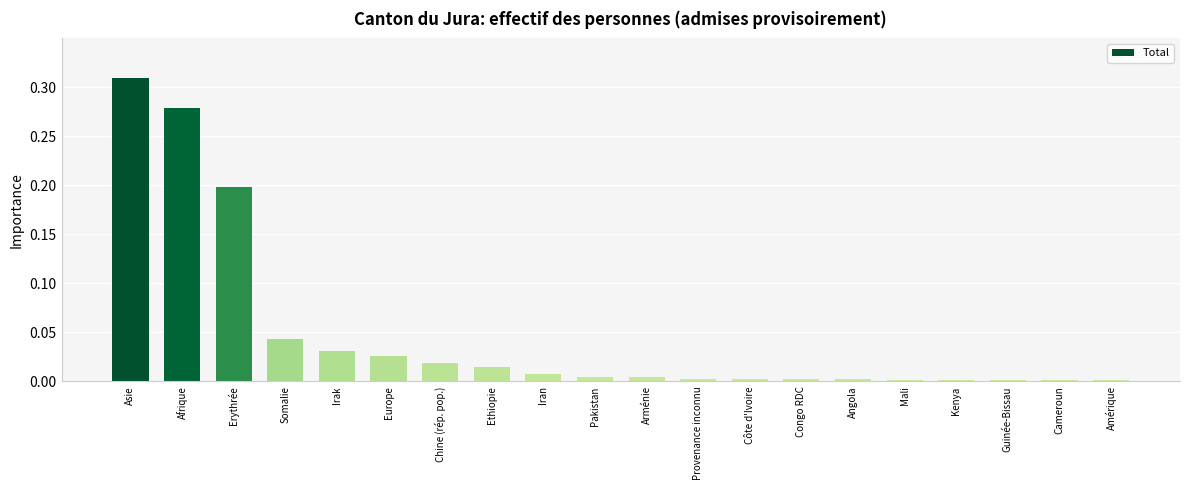

True or false: the data shows 0.0 at Irak.

True